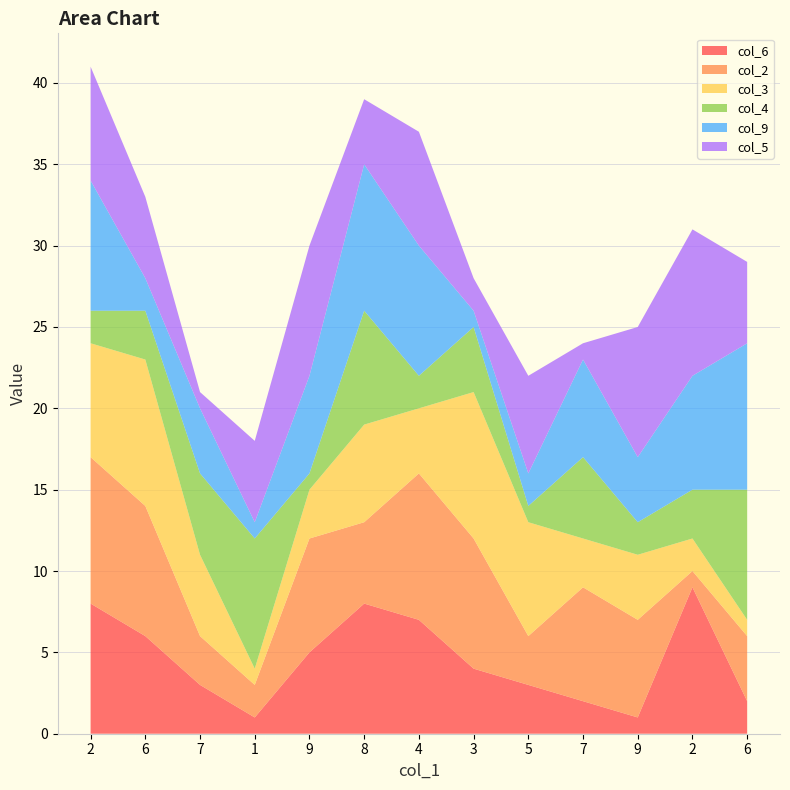

Reading left to right, transcribe all the data shown in this chart.

col_6: 2=8	6=6	7=3	1=1	9=5	8=8	4=7	3=4	5=3	7=2	9=1	2=9	6=2
col_2: 2=9	6=8	7=3	1=2	9=7	8=5	4=9	3=8	5=3	7=7	9=6	2=1	6=4
col_3: 2=7	6=9	7=5	1=1	9=3	8=6	4=4	3=9	5=7	7=3	9=4	2=2	6=1
col_4: 2=2	6=3	7=5	1=8	9=1	8=7	4=2	3=4	5=1	7=5	9=2	2=3	6=8
col_9: 2=8	6=2	7=4	1=1	9=6	8=9	4=8	3=1	5=2	7=6	9=4	2=7	6=9
col_5: 2=7	6=5	7=1	1=5	9=8	8=4	4=7	3=2	5=6	7=1	9=8	2=9	6=5